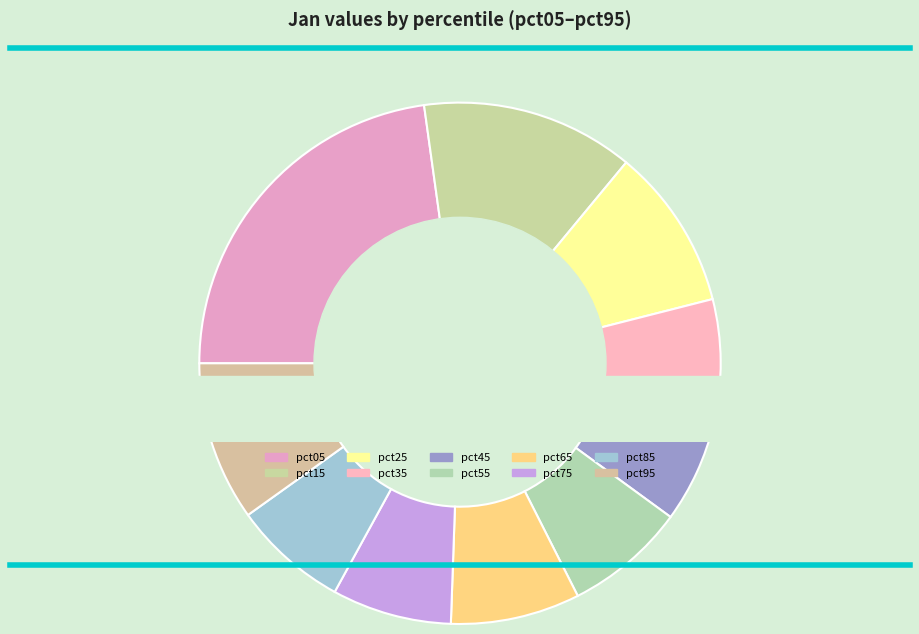

Is there a majority slice in this chart?

No